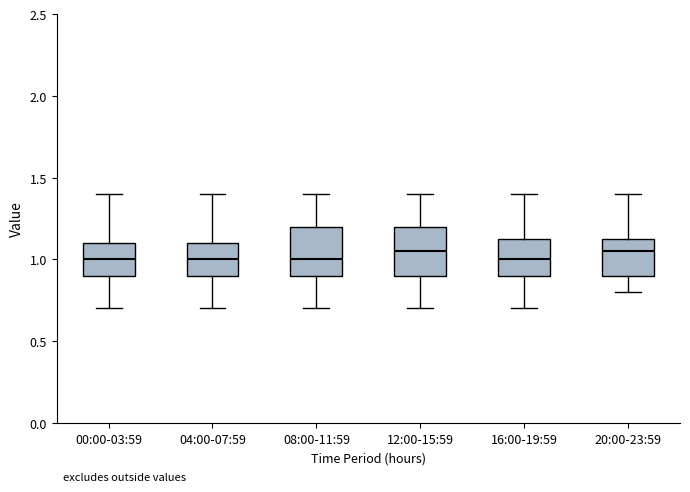

Reading left to right, transcribe this box plot: for each box, give where its median line is, the range the box spans, and where its two whiskers end, as read against the y-axis. The values are not printed on the chart, so give them approximately, as read against the axis.

00:00-03:59: median 1.00, box 0.90 to 1.10, whiskers 0.70 to 1.40
04:00-07:59: median 1.00, box 0.90 to 1.10, whiskers 0.70 to 1.40
08:00-11:59: median 1.00, box 0.90 to 1.20, whiskers 0.70 to 1.40
12:00-15:59: median 1.05, box 0.90 to 1.20, whiskers 0.70 to 1.40
16:00-19:59: median 1.00, box 0.90 to 1.15, whiskers 0.70 to 1.40
20:00-23:59: median 1.05, box 0.90 to 1.15, whiskers 0.80 to 1.40